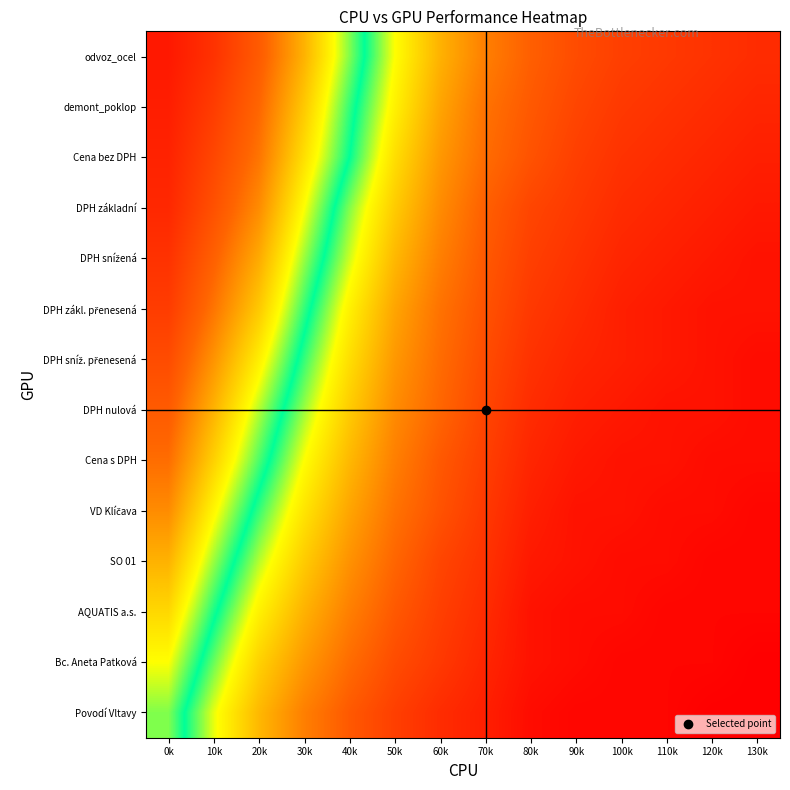

What is the total value across all series at 30k?

7.6